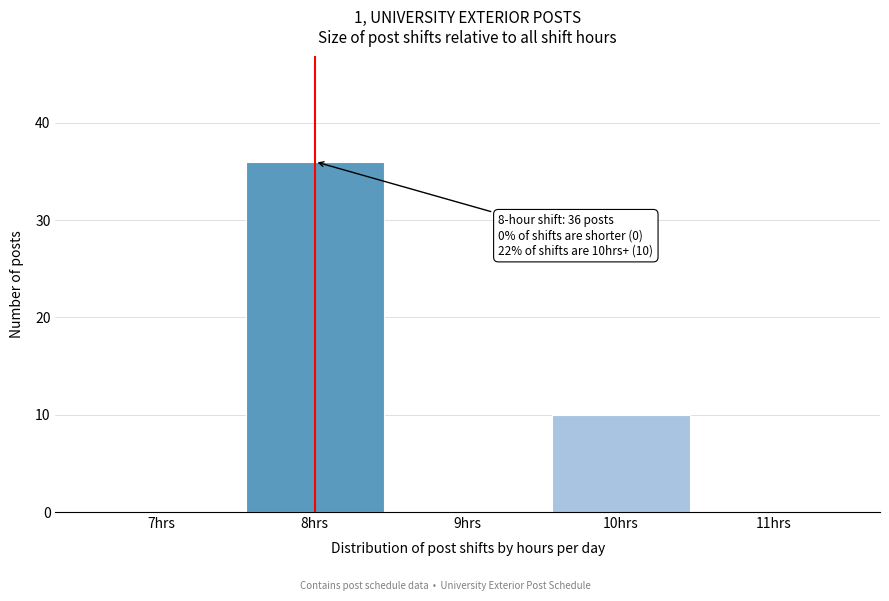

Which range on the x-axis has the tallest bar?

7.5 to 8.5